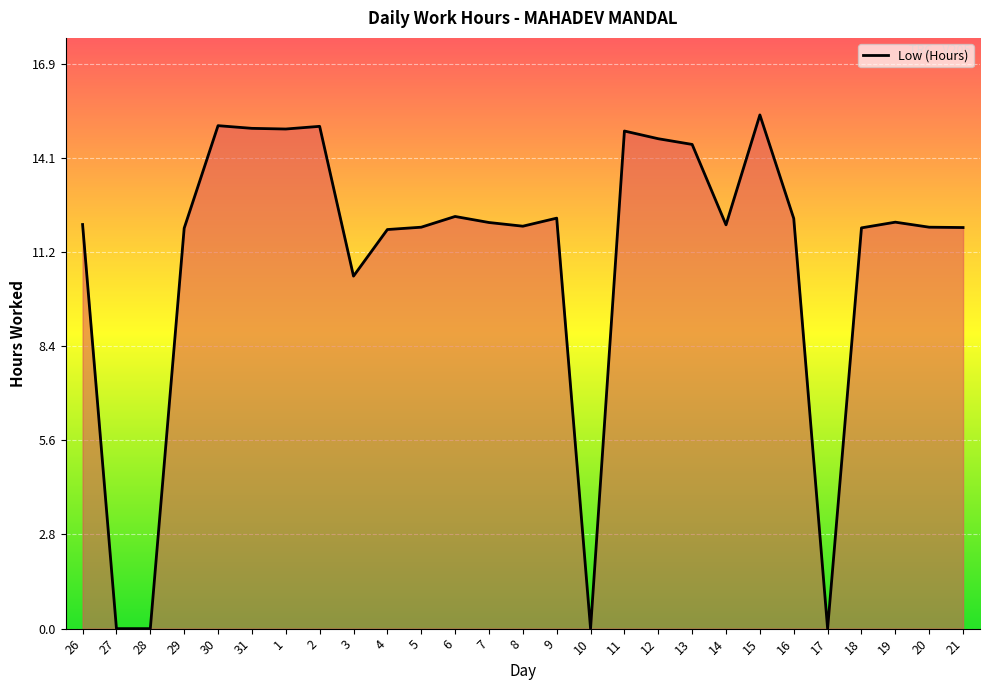

What is the difference between the second highest and second lowest values?

15.0